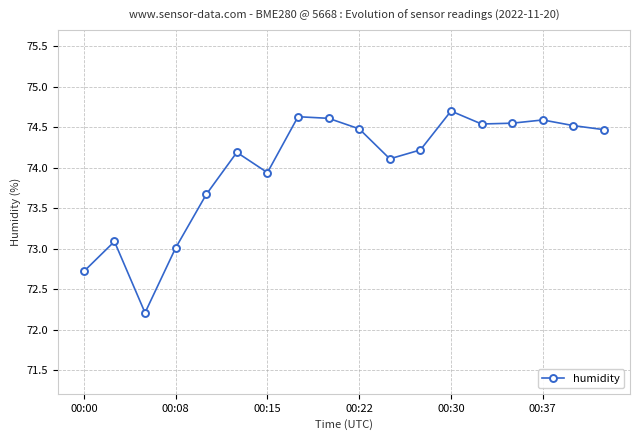

How many interior local valleys (lower than both neighbors) does the data have?

4